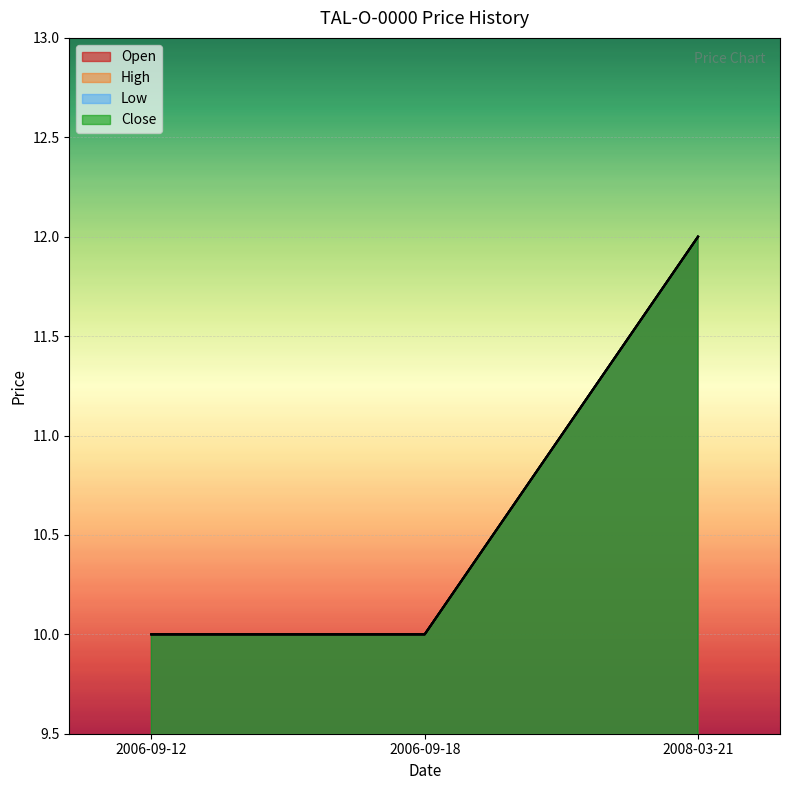

Reading left to right, what are all the values shown in this chart?

Open: 2006-09-12=10	2006-09-18=10	2008-03-21=12
High: 2006-09-12=10	2006-09-18=10	2008-03-21=12
Low: 2006-09-12=10	2006-09-18=10	2008-03-21=12
Close: 2006-09-12=10	2006-09-18=10	2008-03-21=12